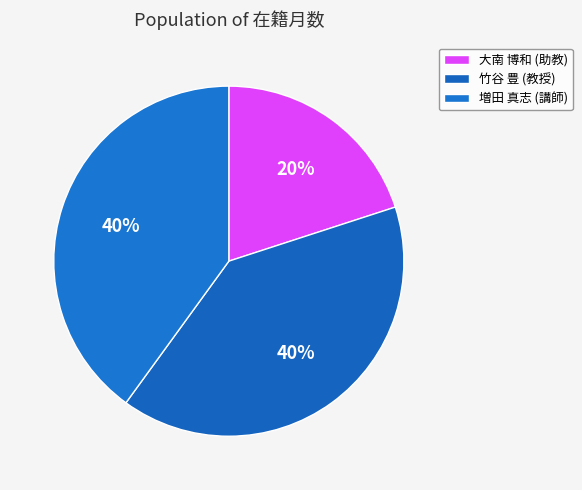

How many slices are in this pie chart?

3